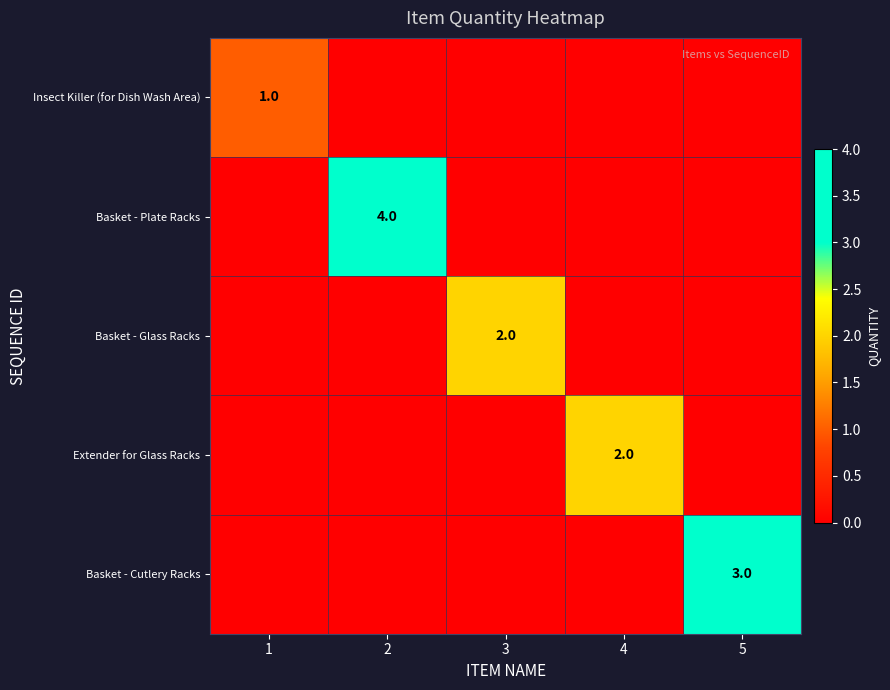

At which category does the chart reach its minimum across all series?

2